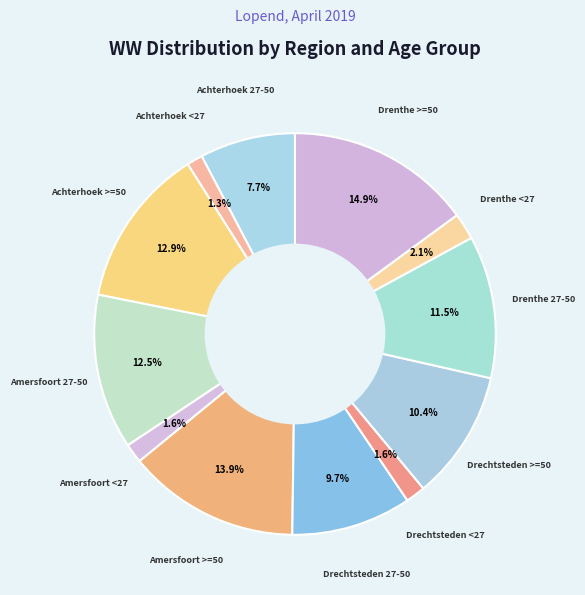

Count the number of slices in the pie.

12